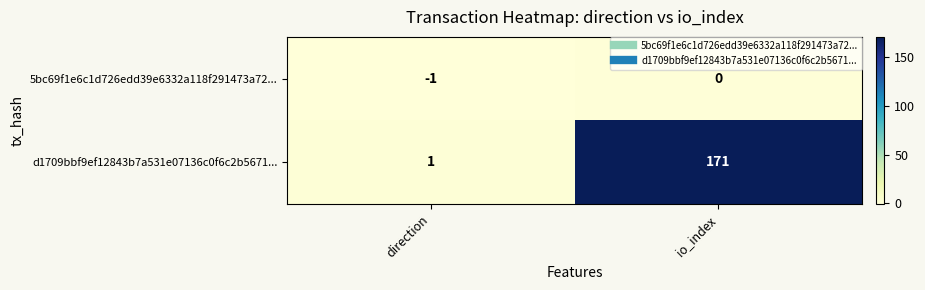

Which series has the widest spread of values?

d1709bbf9ef12843b7a531e07136c0f6c2b5671...